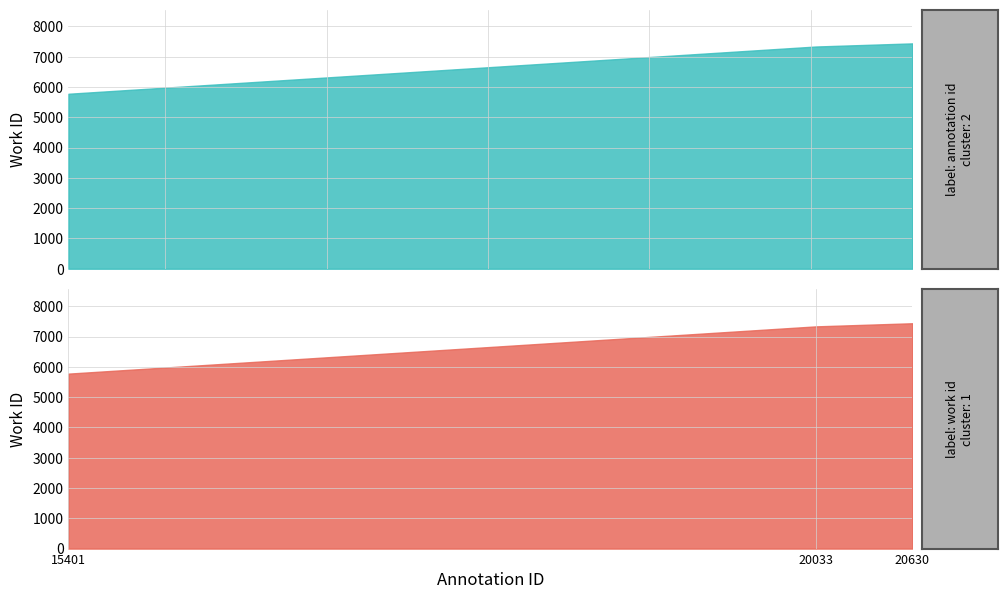

What is the difference between the values at 20630 and 15401?

1663